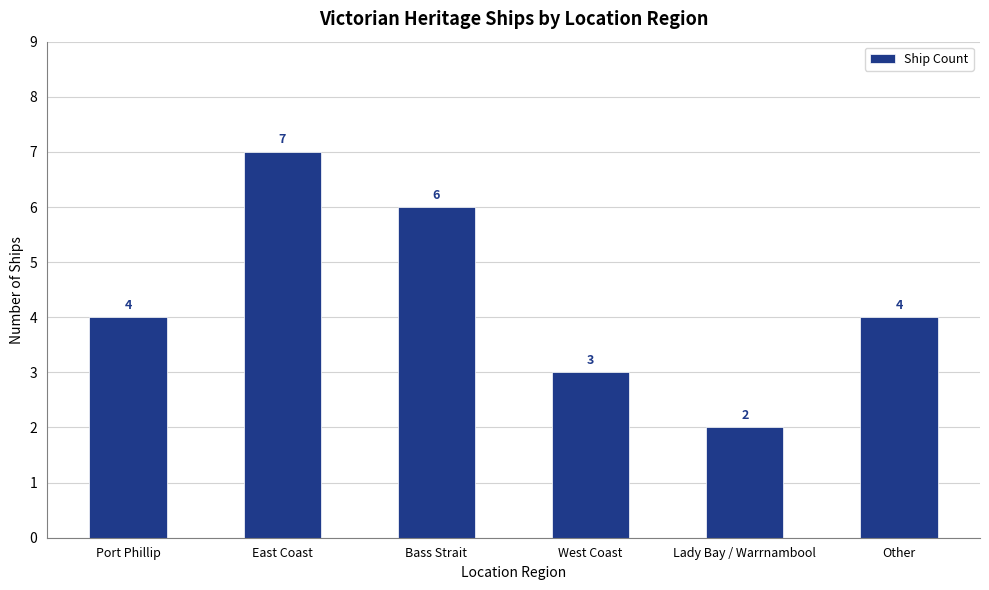

What is the average value?

4